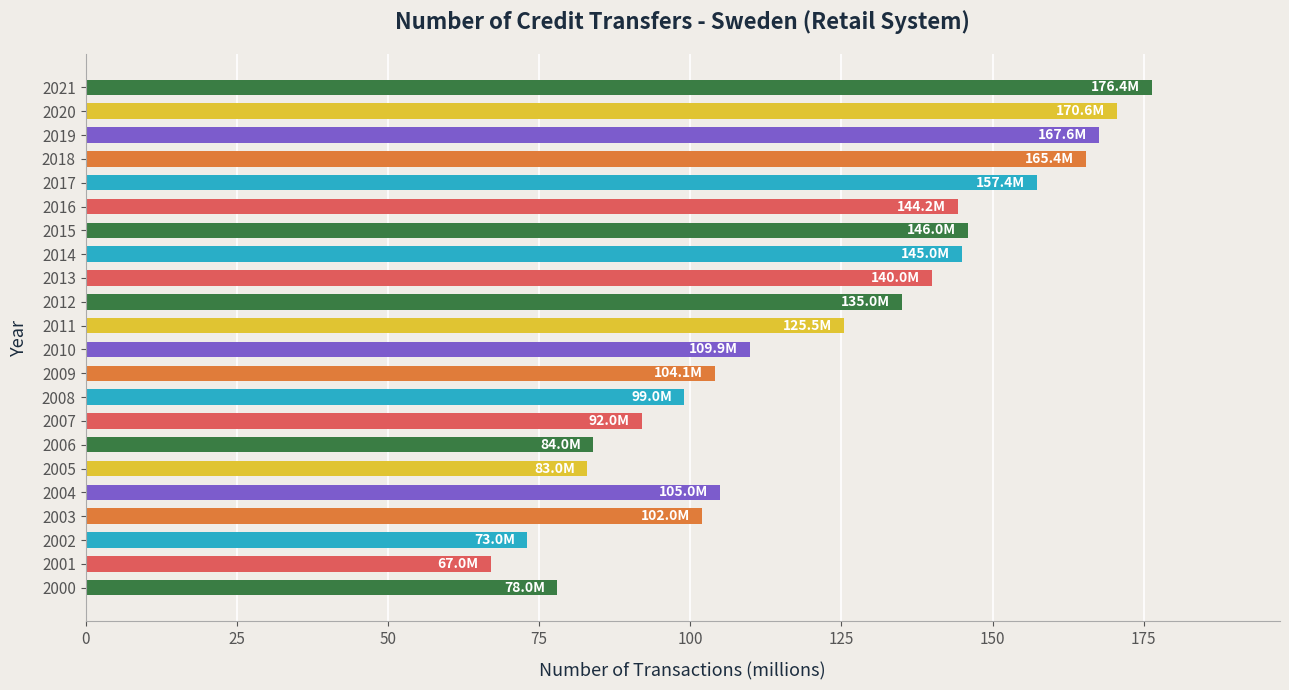

Is it true that the value at 2018 is 98.0?

False